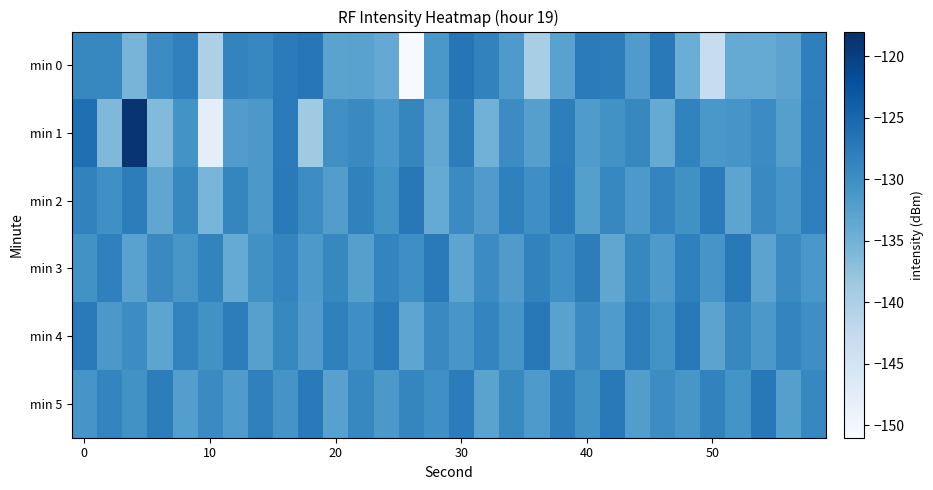

Which series has the largest total across all categories?

min 5